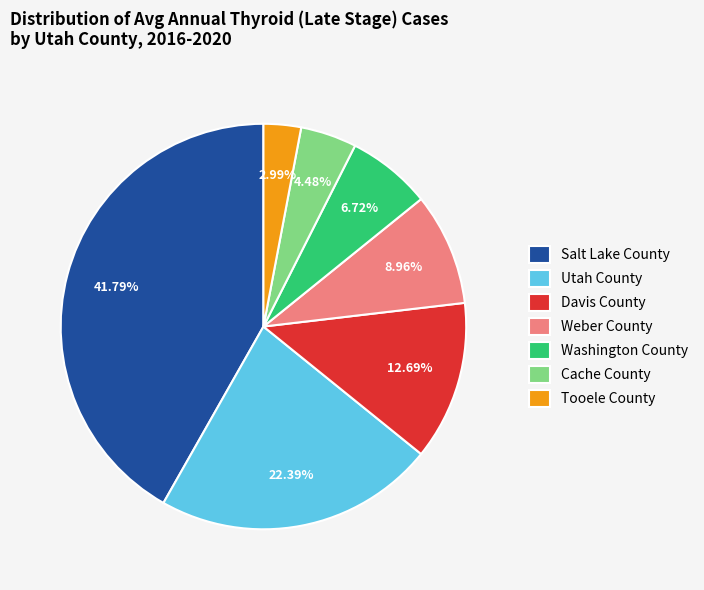

Which slice is the smallest?

Tooele County